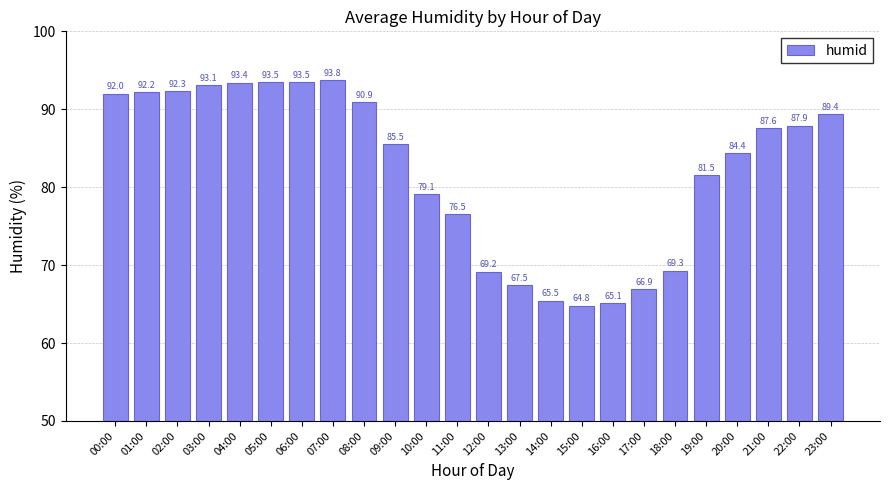

What is the sum of the values at 01:00 and 15:00?

157.0